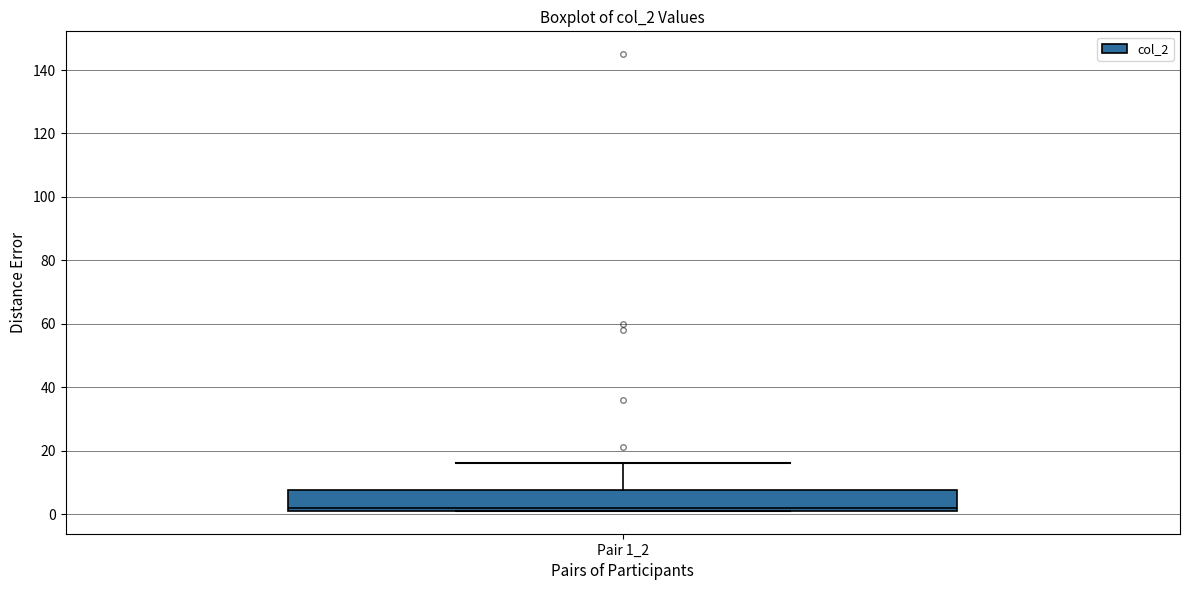

Where is the upper edge of the box for Pair 1_2 on the y-axis? The values are not printed on the chart, so give them approximately, as read against the axis.

8